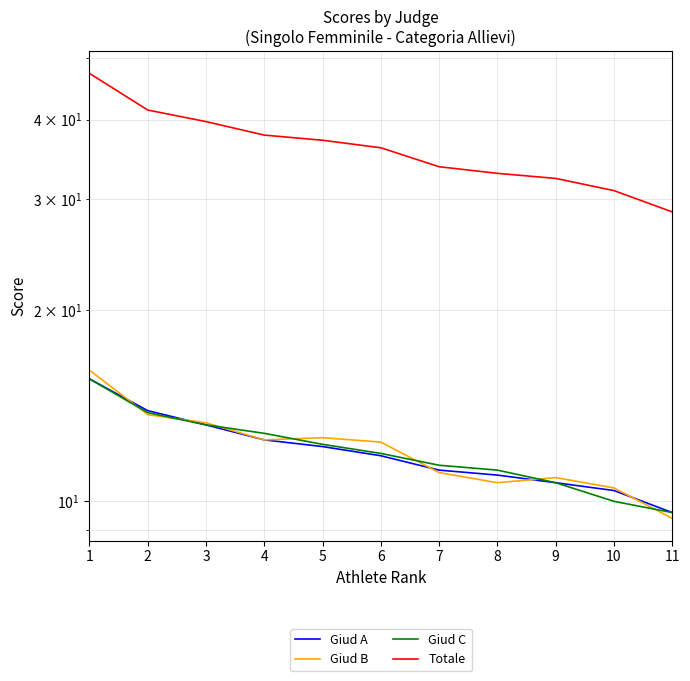

What is the value of the Giud C point at the 1st from the left?

15.6